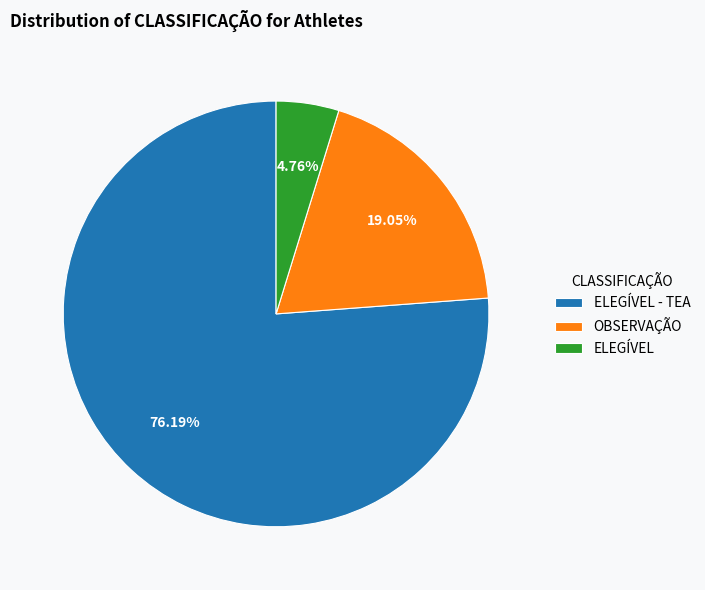

What percentage is the ELEGÍVEL - TEA slice, to the nearest percent?

76%